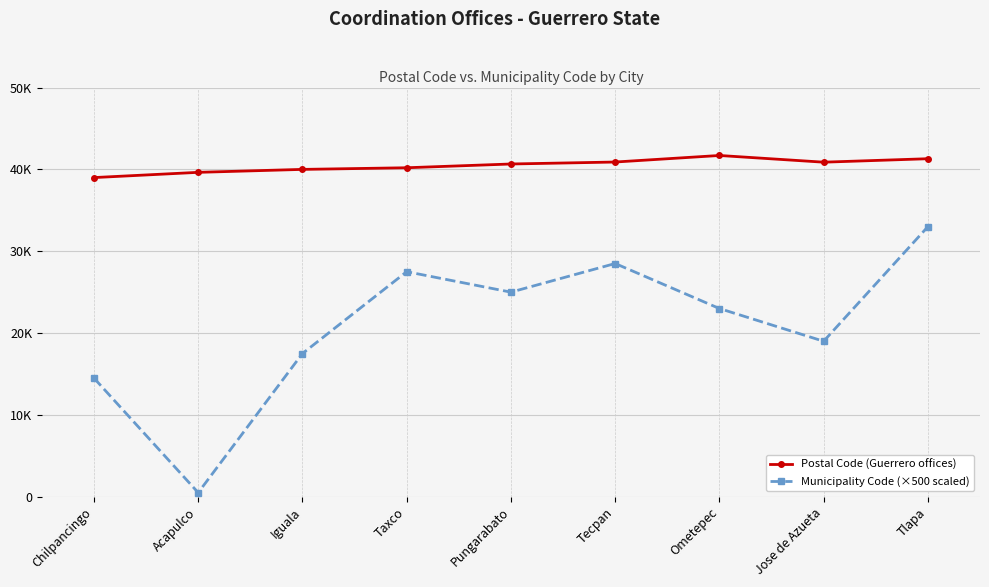

What is the difference between the second highest and second lowest values in the Municipality Code (×500 scaled) series?

14000